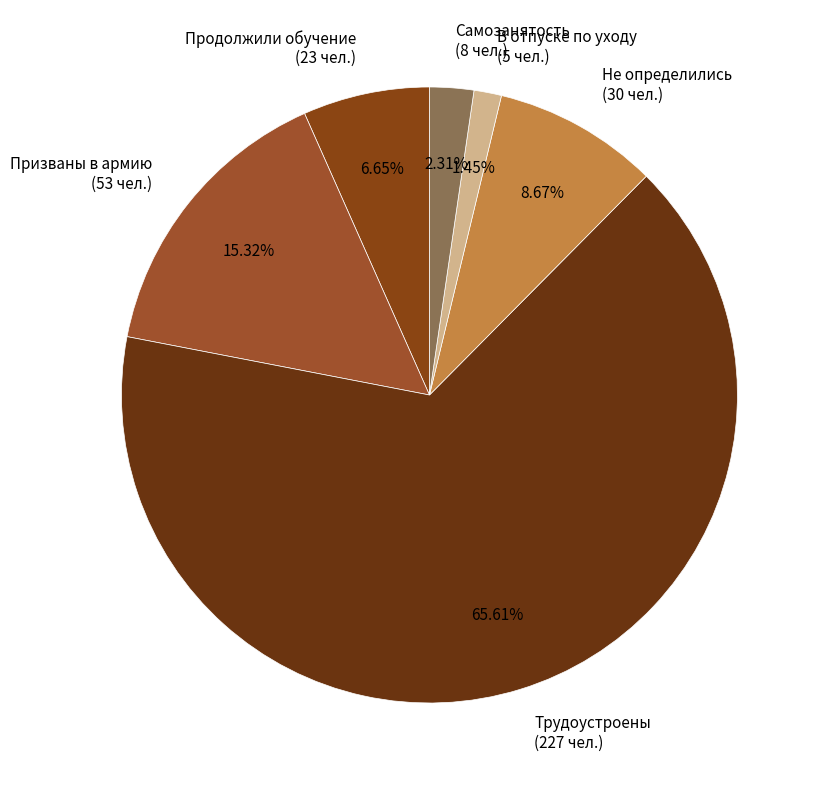

Count the number of slices in the pie.

6